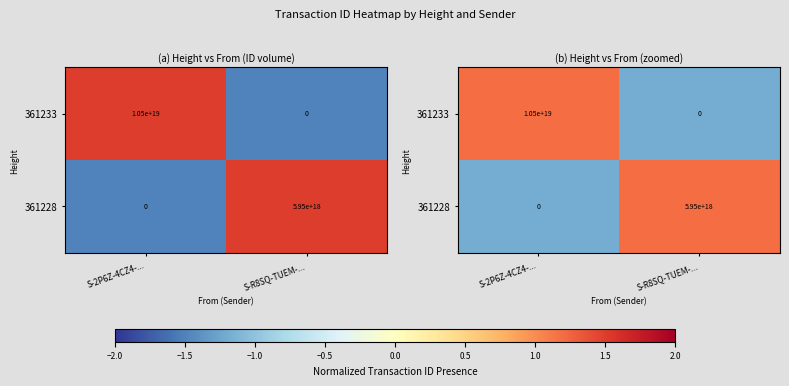

What is the difference between the 361228 values at S-R8SQ-TUEM-... and S-2P6Z-4CZ4-...?

2.4